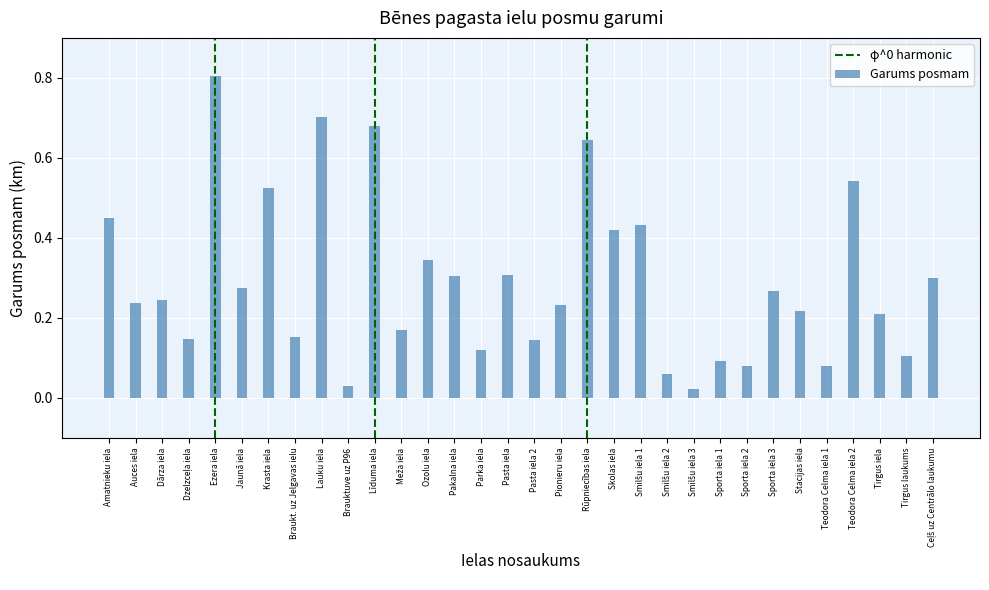

What is the label of the 11th bar from the left?

Līduma iela